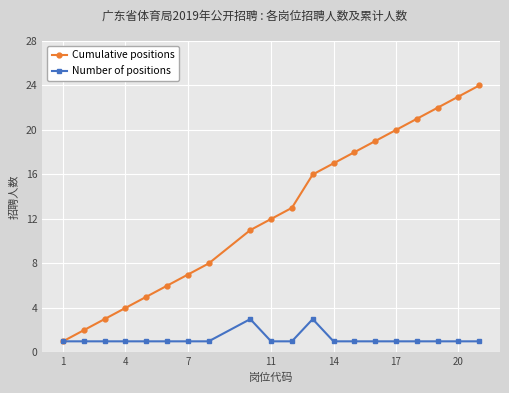

Rank the series by their average value, from highest to lowest.

Cumulative positions, Number of positions